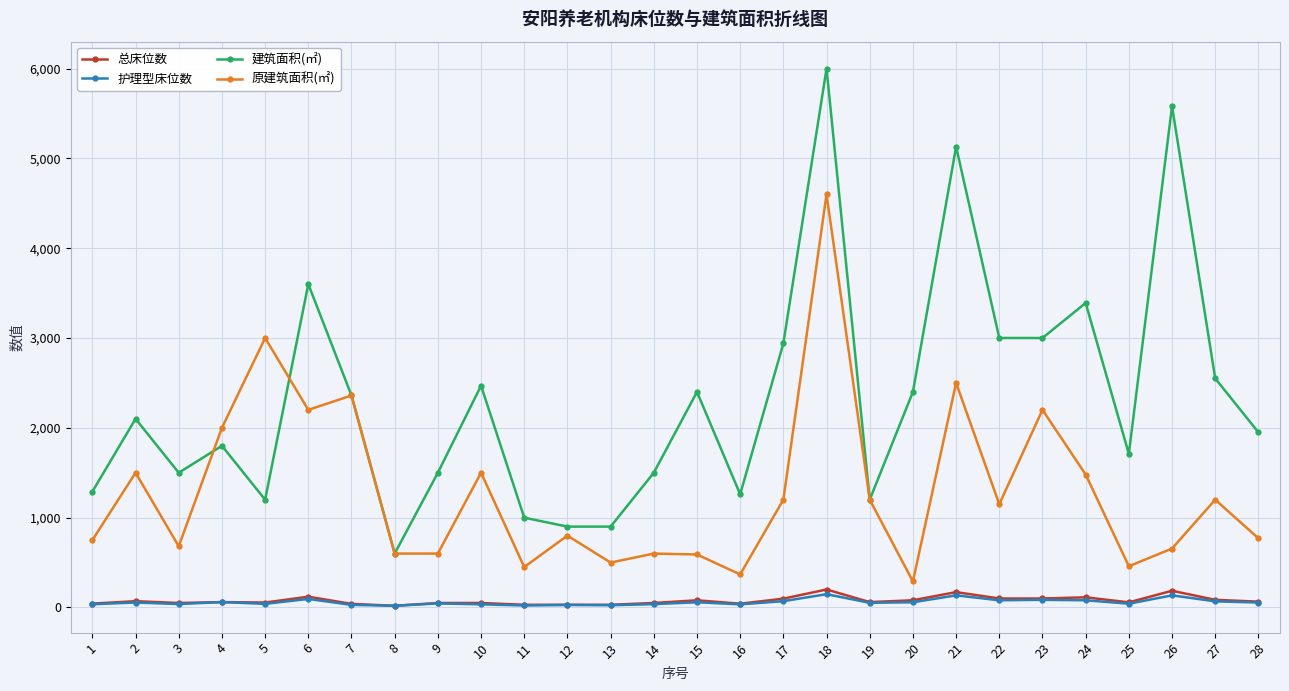

At which category does the chart reach its peak across all series?

18